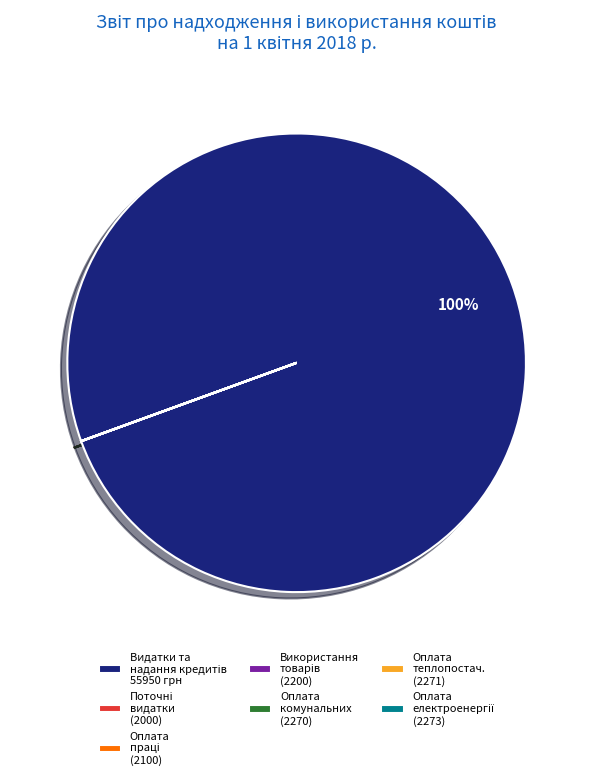

Is there any slice that represents more than half of the pie?

Yes